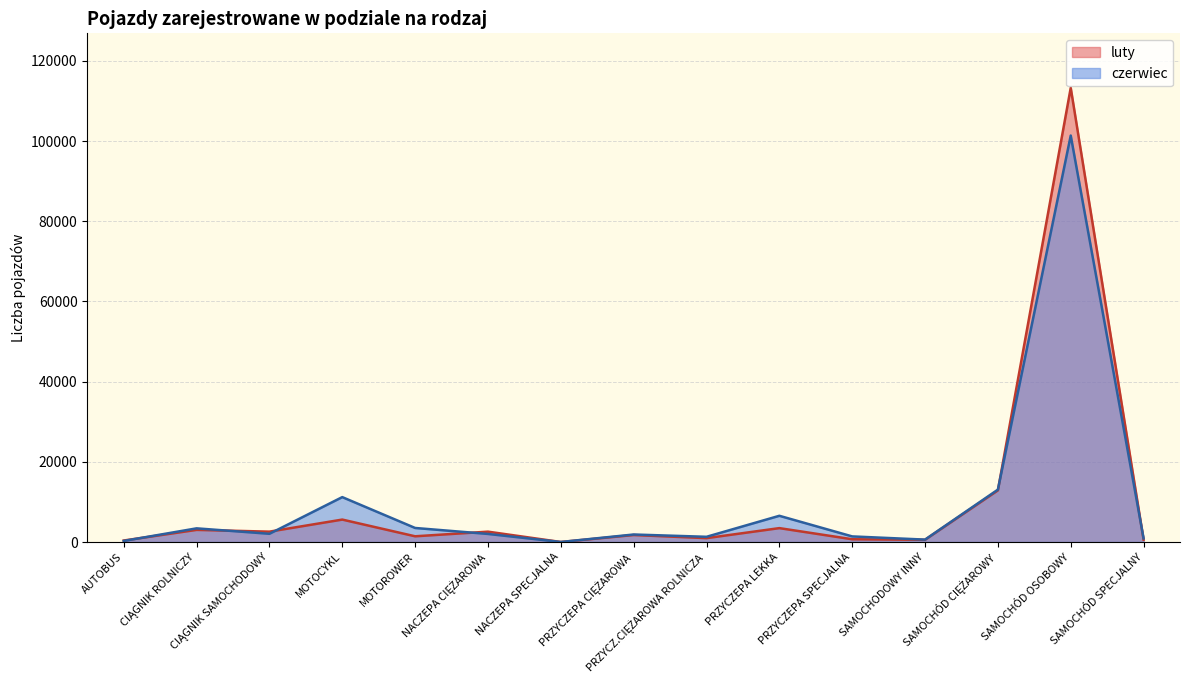

What is the sum of all czerwiec values?

149590